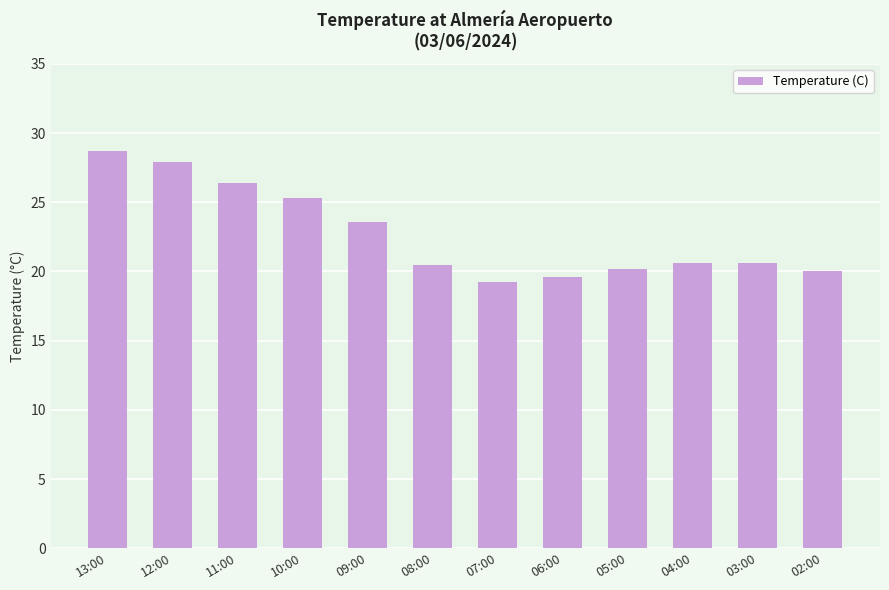

Which has a higher value, 06:00 or 08:00?

08:00